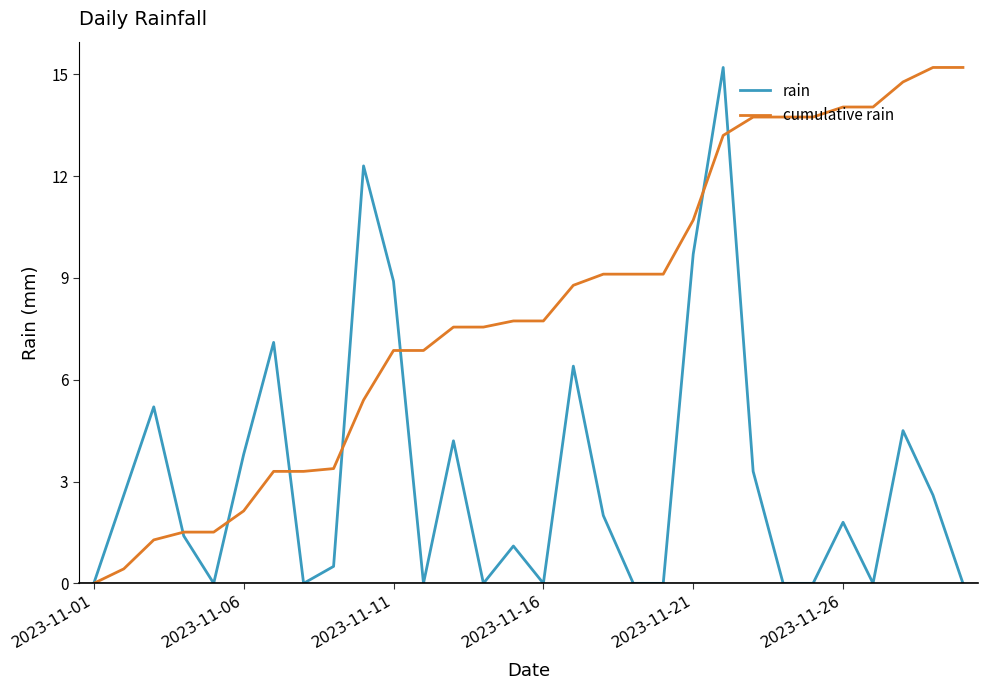

List the series in order of their overall mean, highest first.

cumulative rain, rain